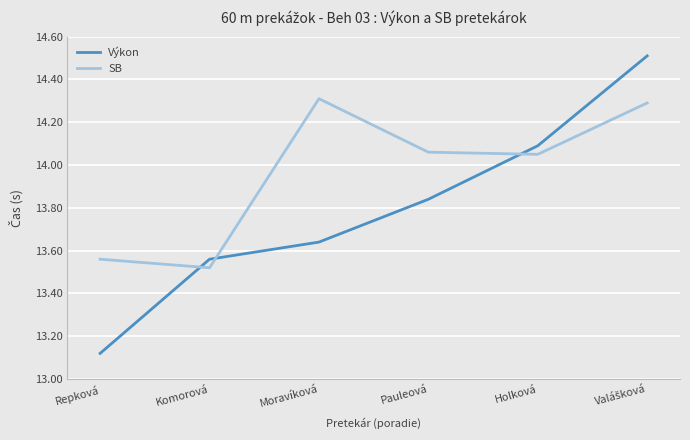

What is the difference between the highest and lowest values at Moravíková?

0.7